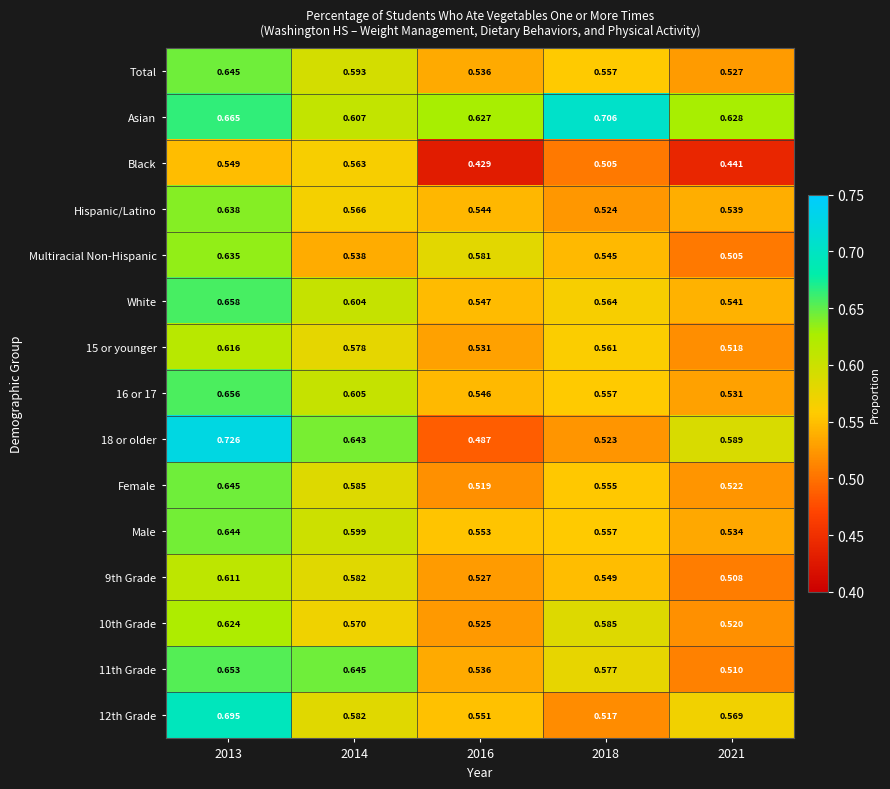

Is the value of Asian at 2016 greater than the value of Black at 2014?

Yes